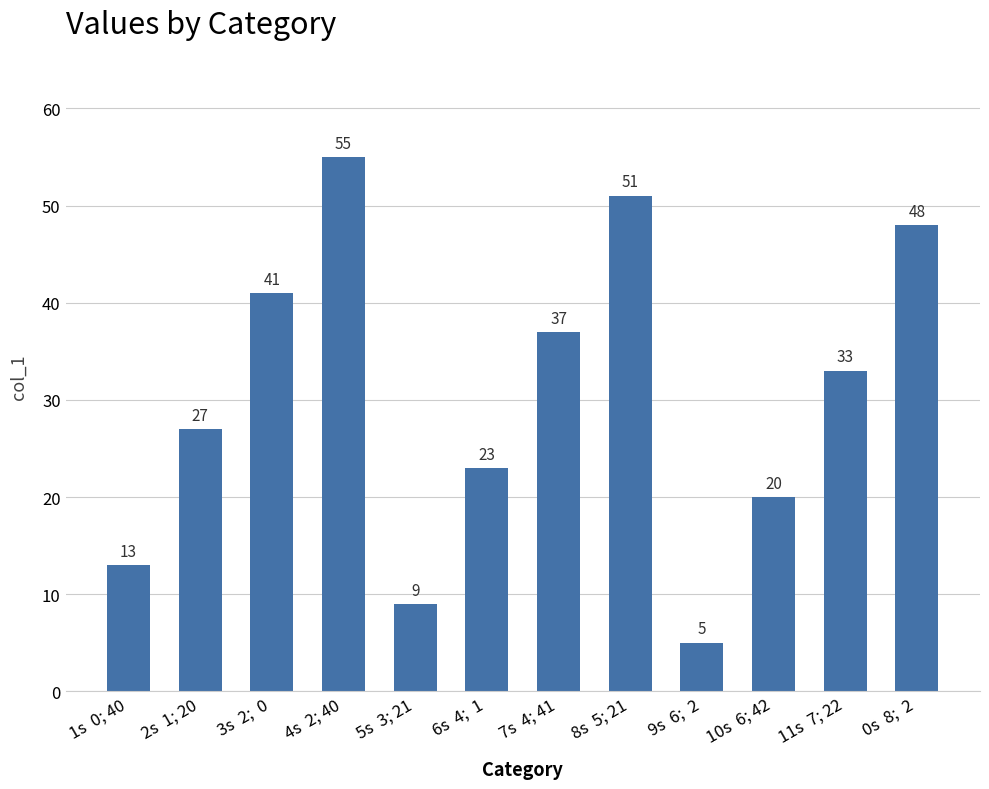

The value at 6s  4;  1 is 5. True or false?

False